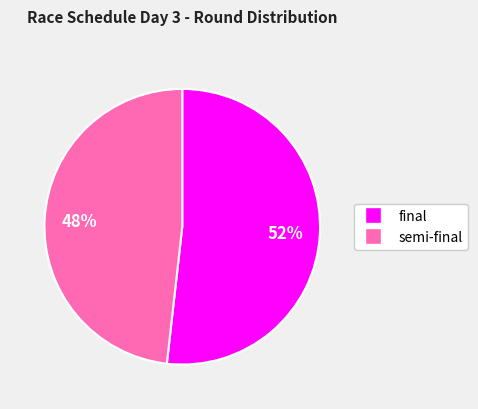

To the nearest percent, what is the average slice percentage?

50%